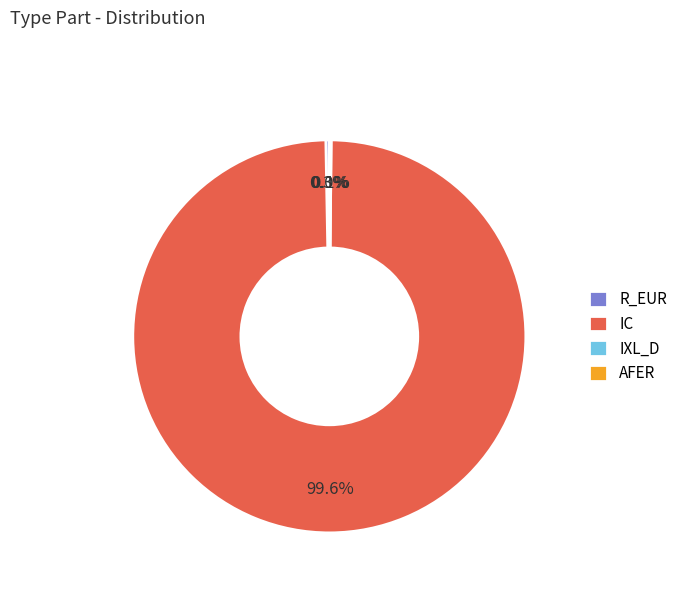

Is IC the majority of the pie?

Yes